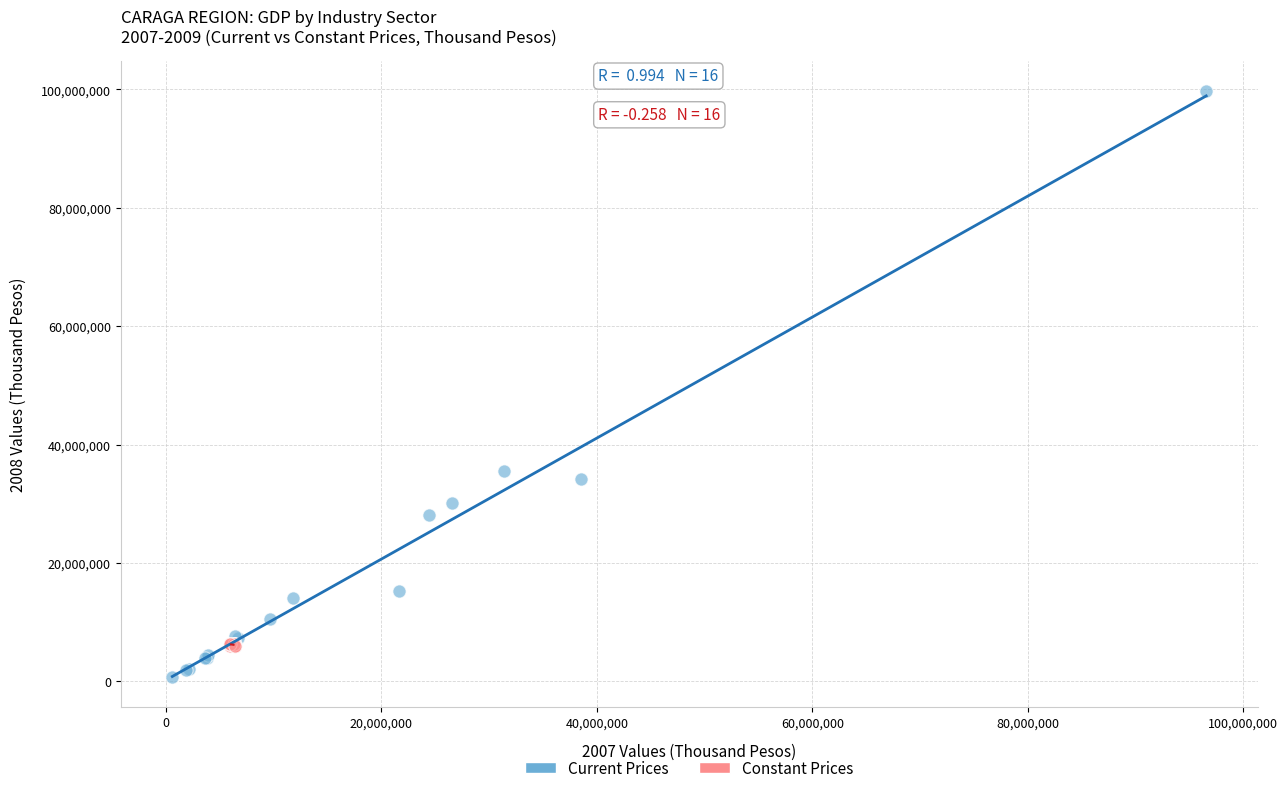

Which series has the widest spread of Y values?

Current Prices